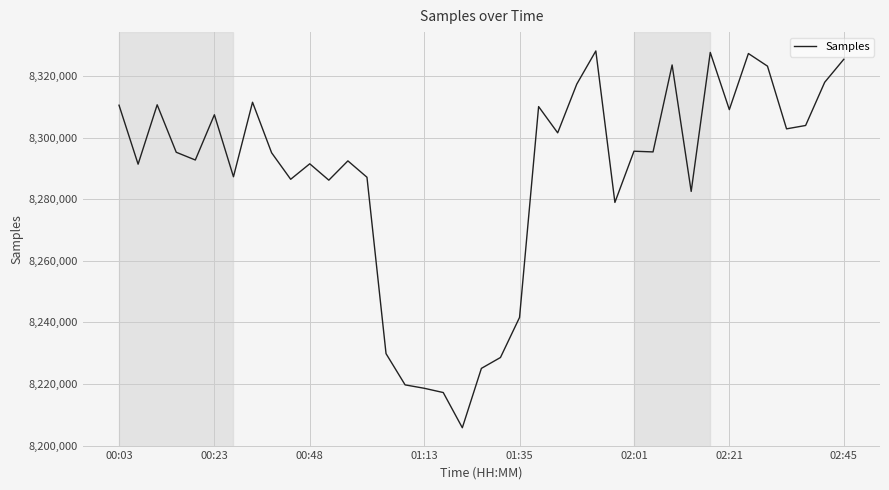

What is the minimum value shown in the chart?

8205790